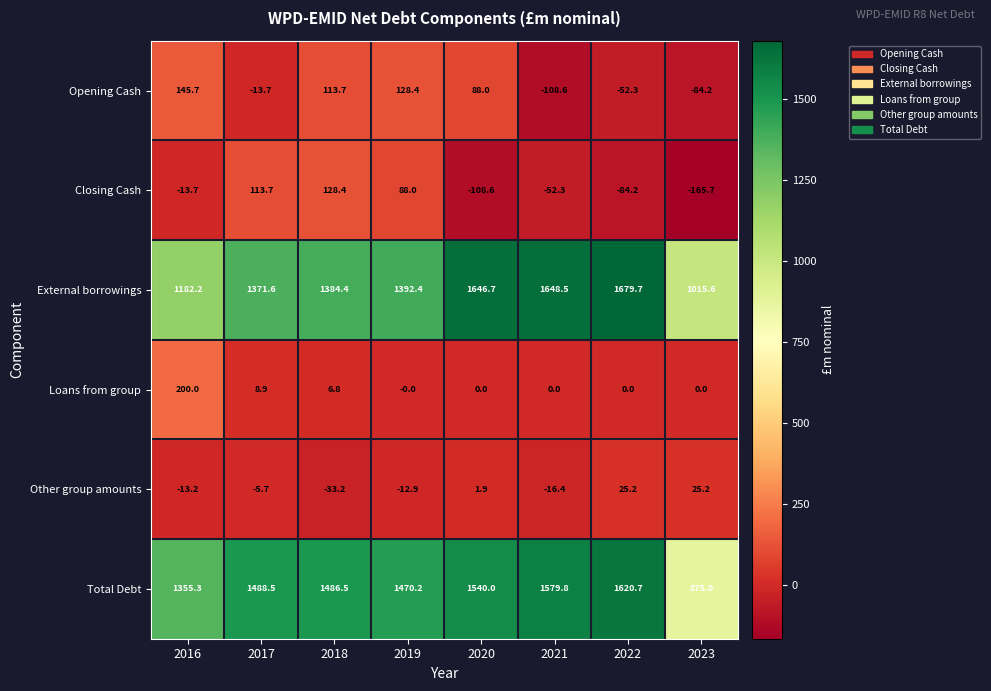

At which category is the sum across all series the highest?

2022